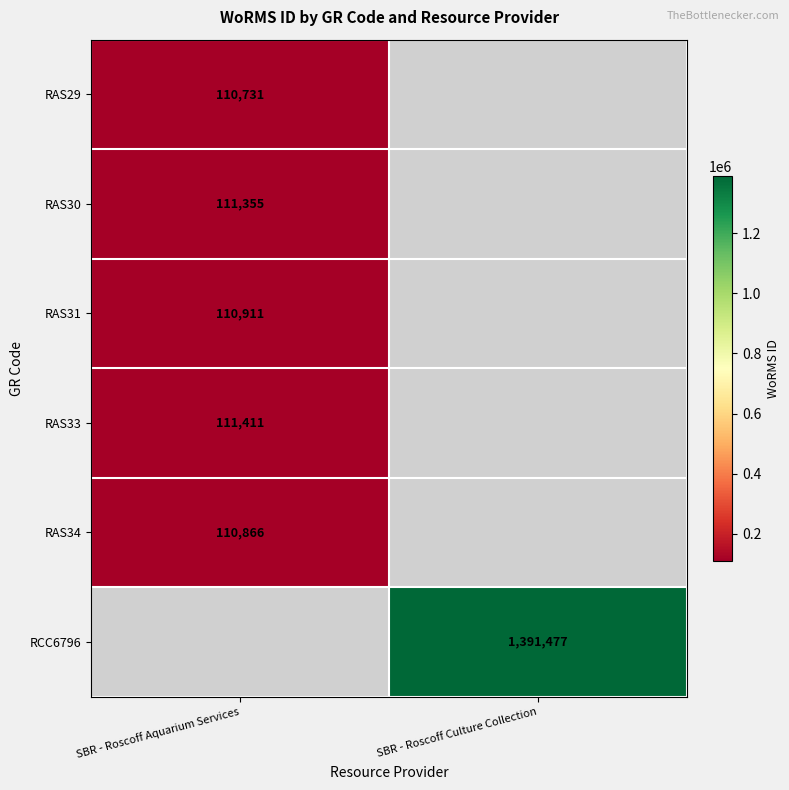

Is it true that RCC6796 equals 2351632.4 at SBR - Roscoff Culture Collection?

False